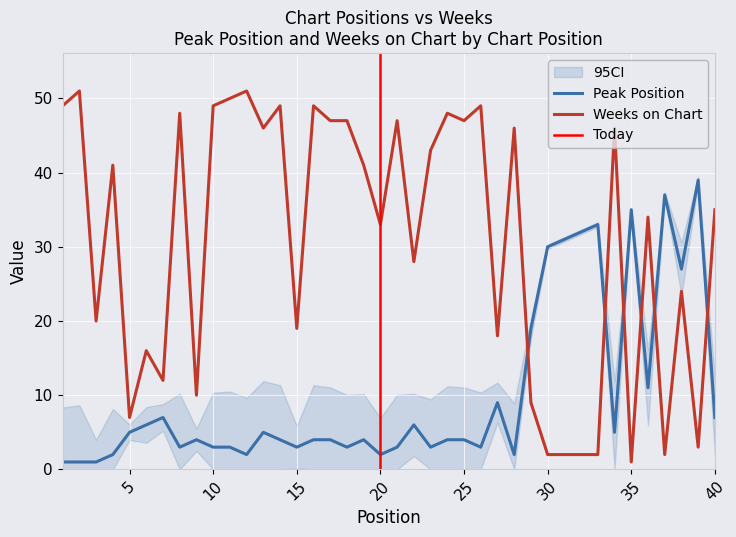

Where is the first local minimum for Weeks on Chart?

3